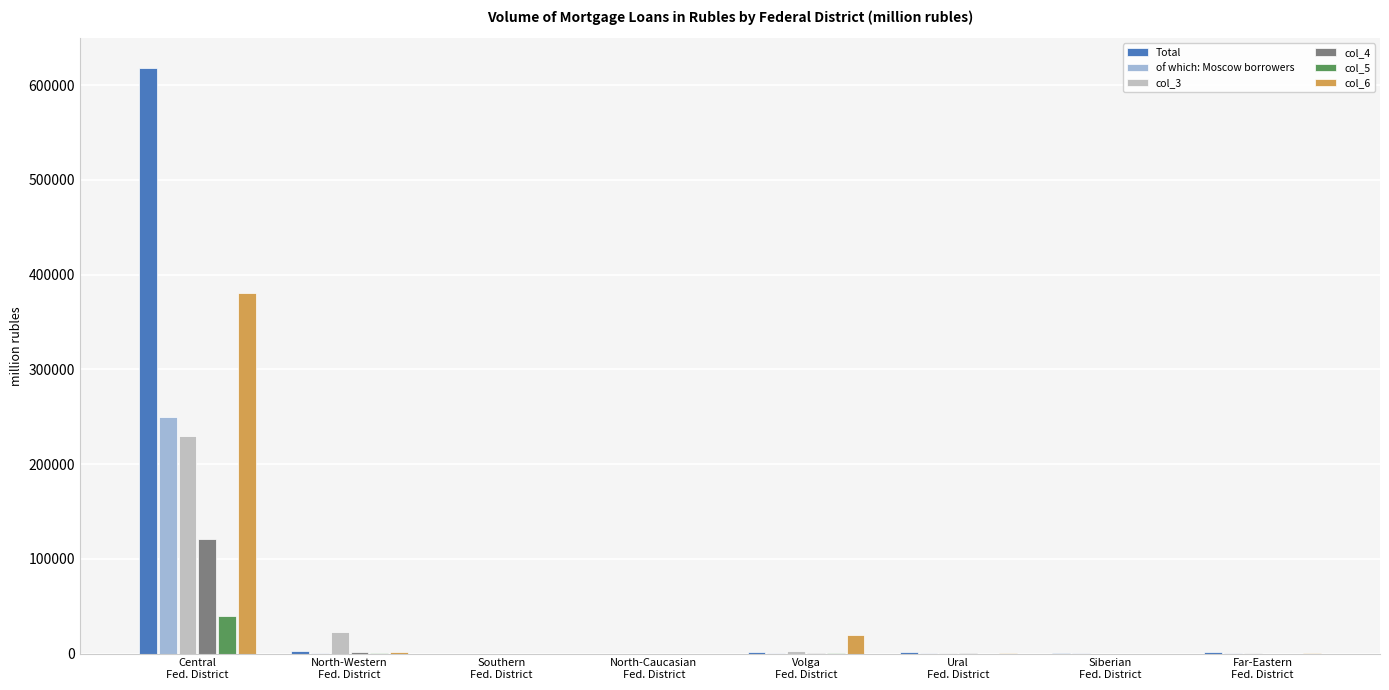

What is the sum of all of which: Moscow borrowers values?

253140